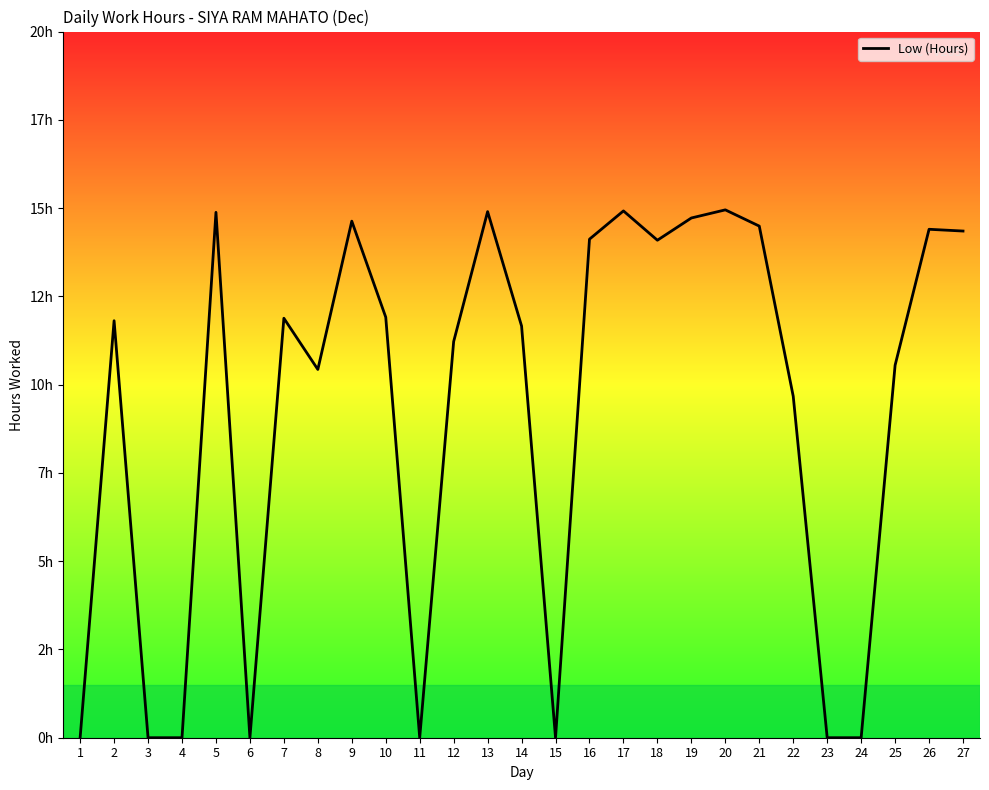

True or false: the data shows 6.5 at 13.

False